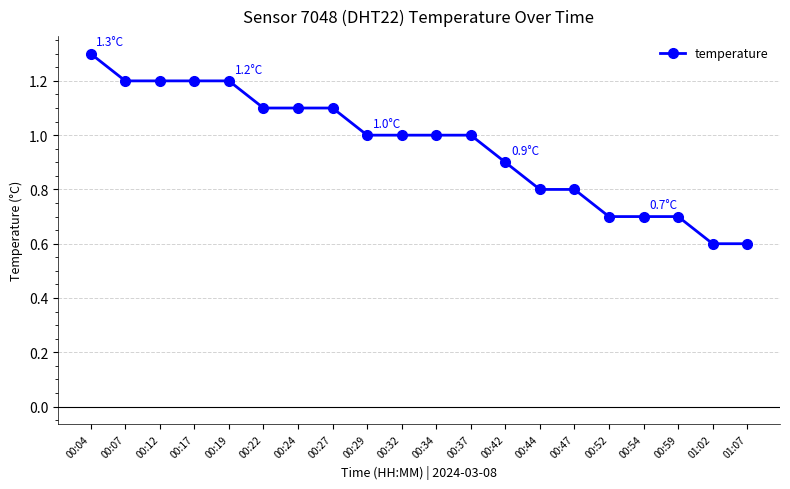

What is the label of the 2nd point from the left?

00:07